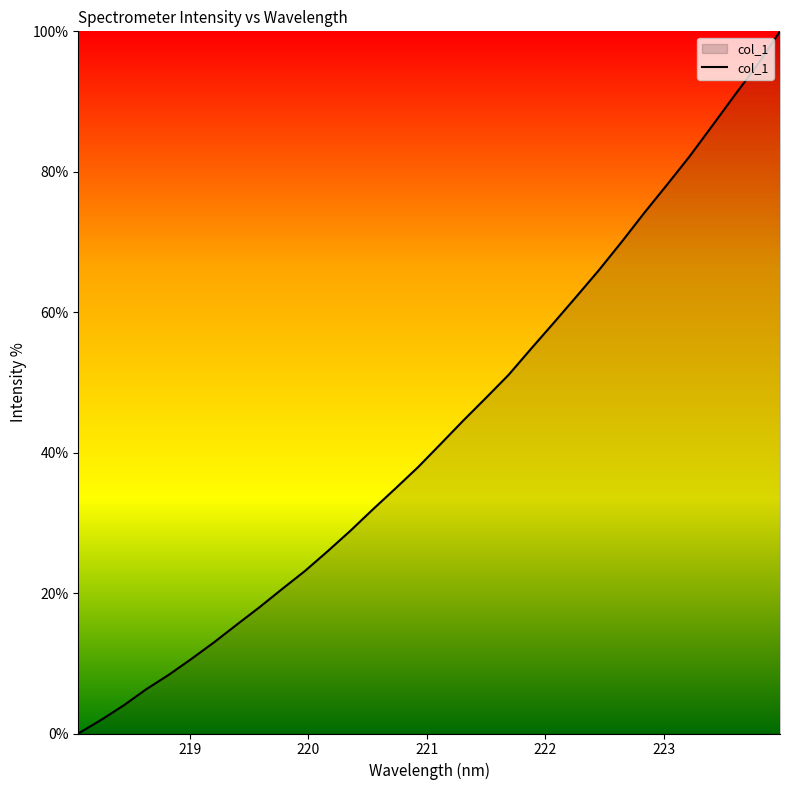

What is the difference between the second highest and minimum values?

95.2